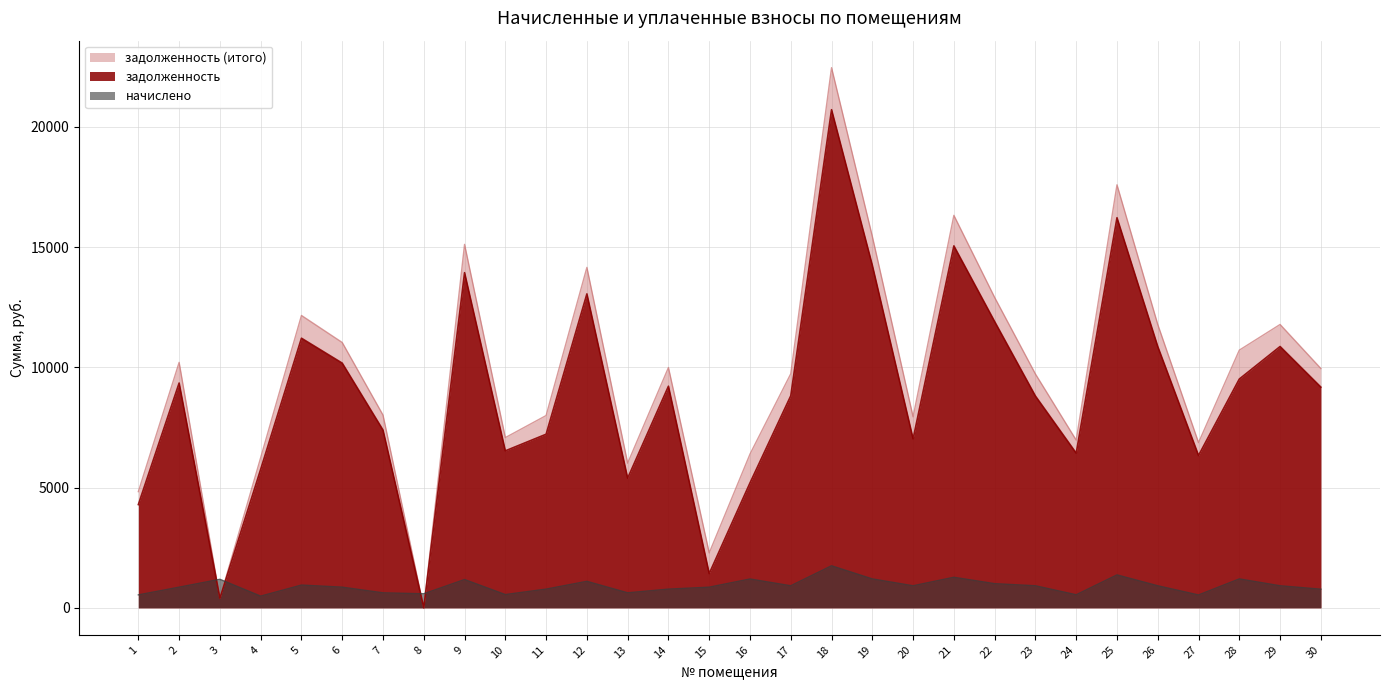

Which series has the widest spread of values?

задолженность (итого)